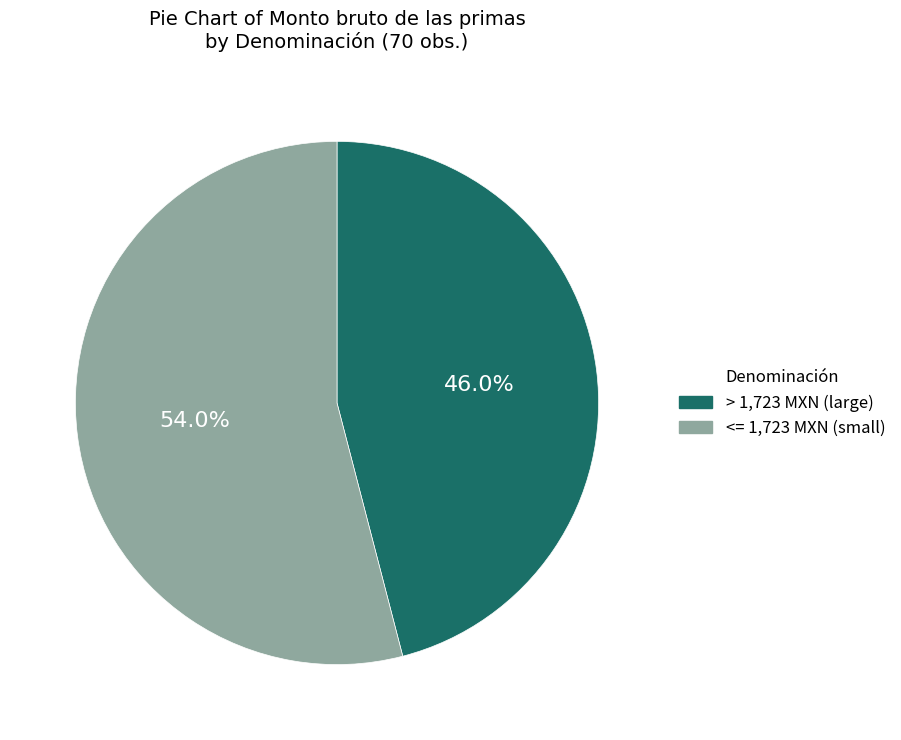

What portion of the pie excludes > 1,723 MXN (large)?

54.0%